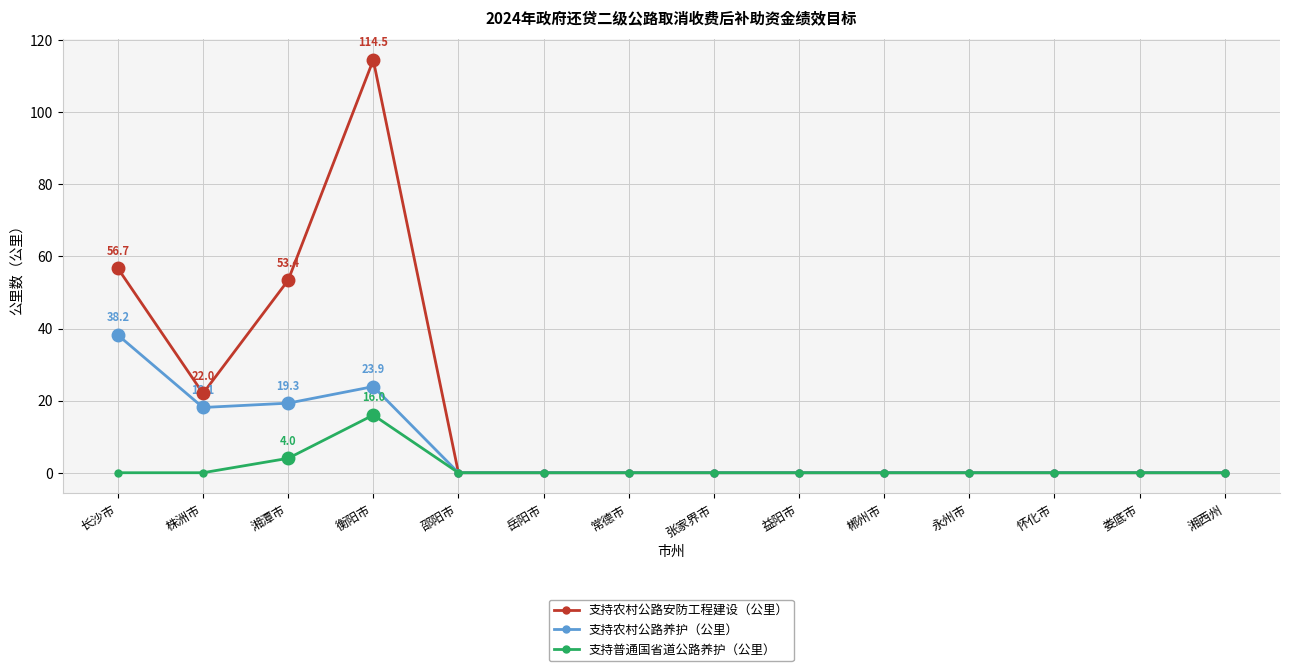

Which series has the widest spread of values?

支持农村公路安防工程建设（公里）